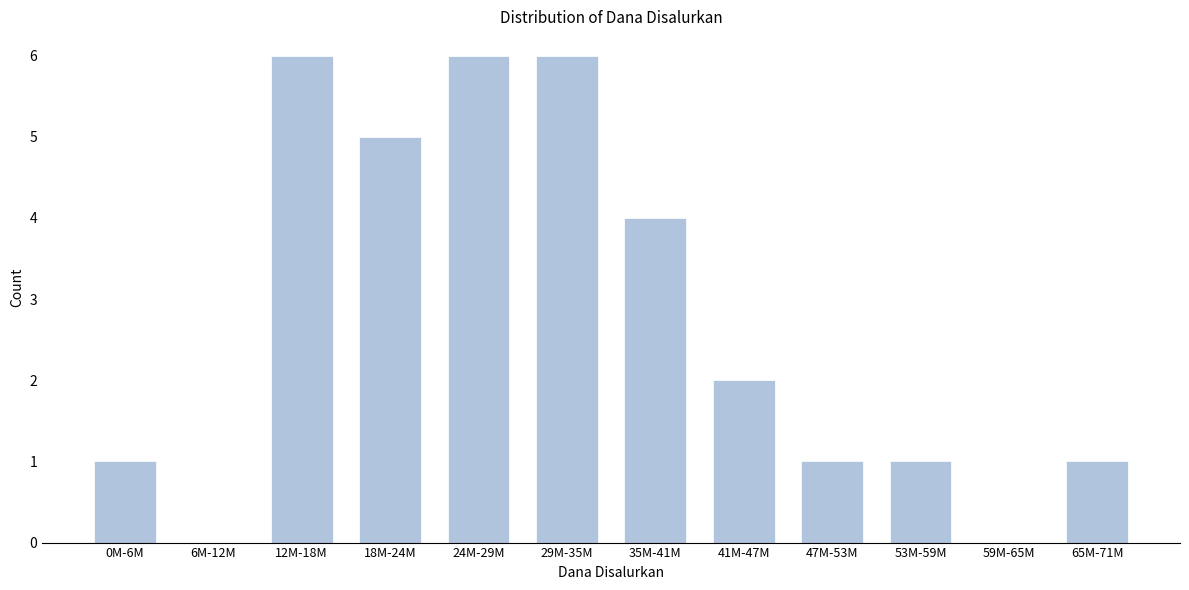

Reading left to right, extract all data points from this chart.

0M-6M=1	6M-12M=0	12M-18M=6	18M-24M=5	24M-29M=6	29M-35M=6	35M-41M=4	41M-47M=2	47M-53M=1	53M-59M=1	59M-65M=0	65M-71M=1